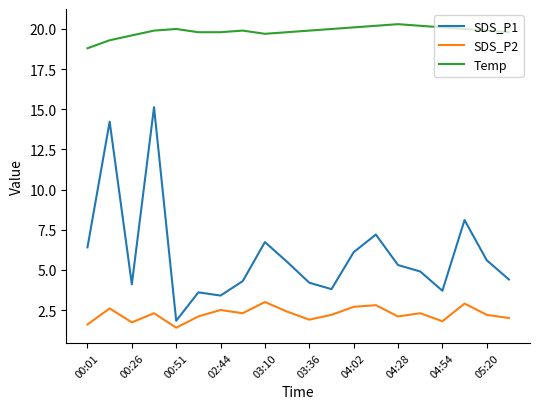

Which series has the widest spread of values?

SDS_P1